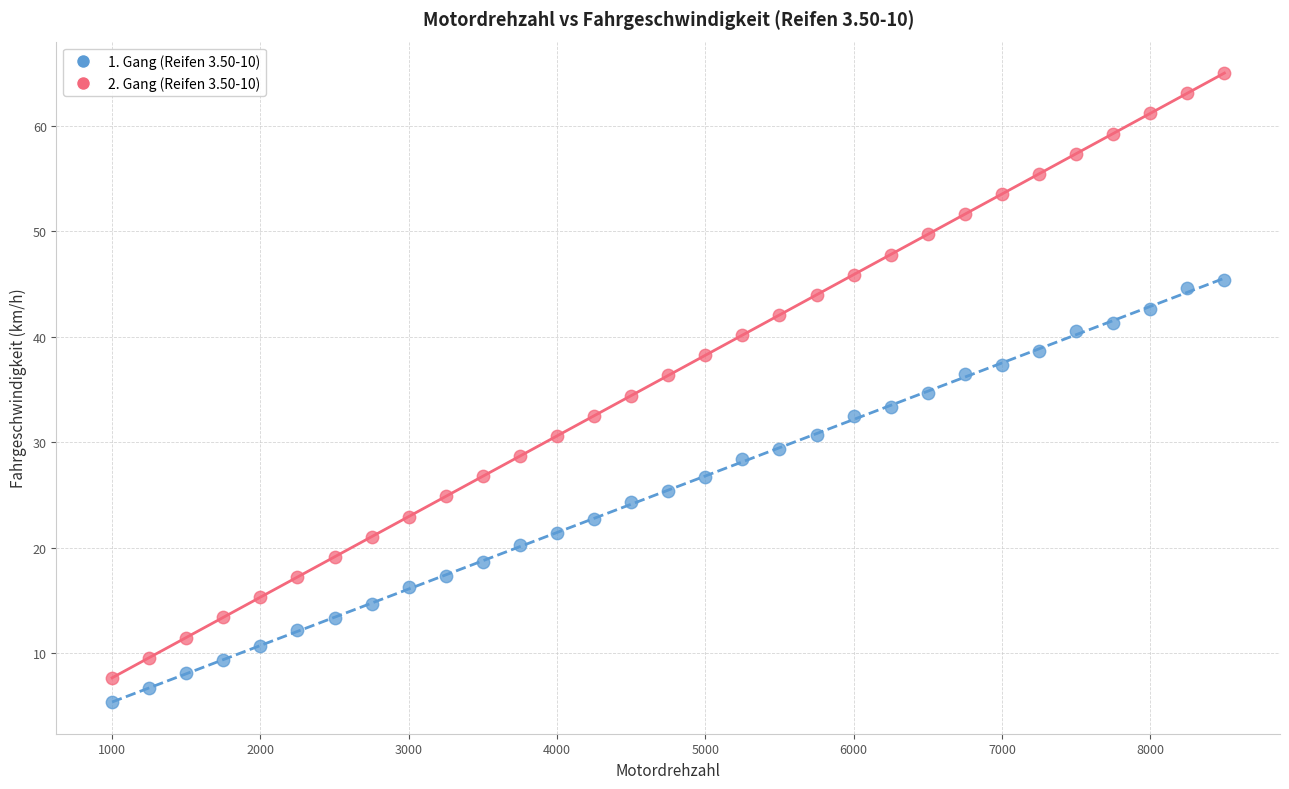

Across all data points, what is the range of X values (max minus min)?

7500.0